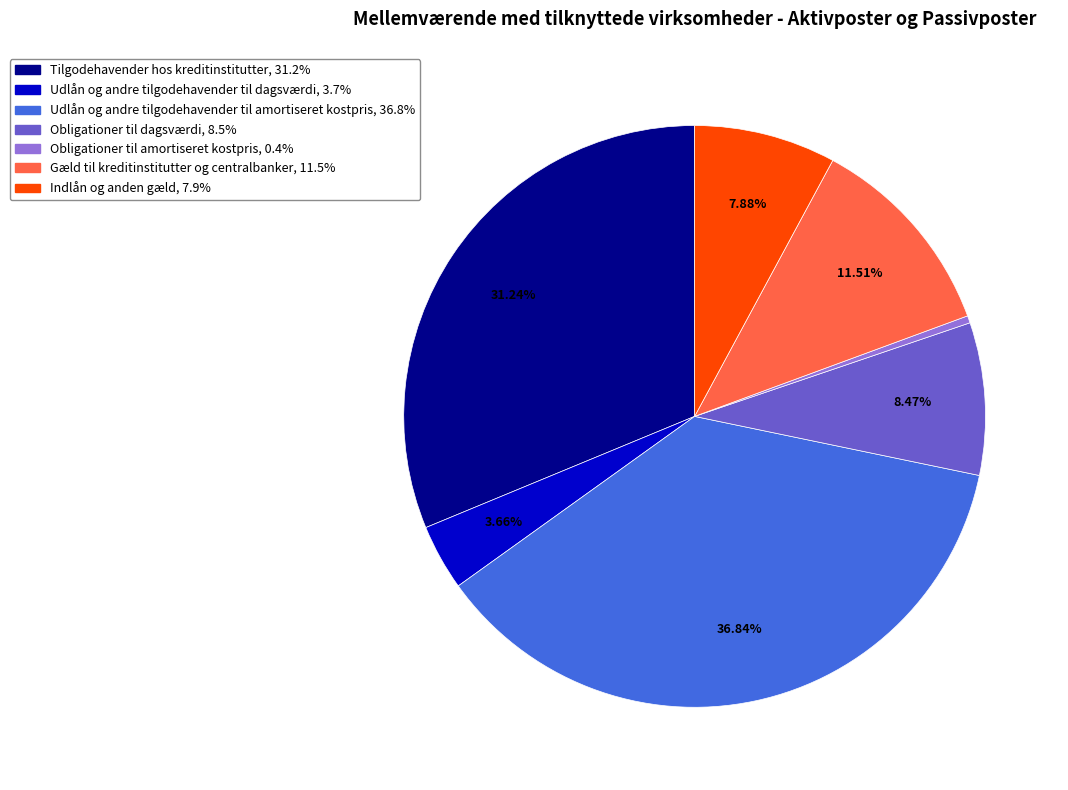

Is there a majority slice in this chart?

No